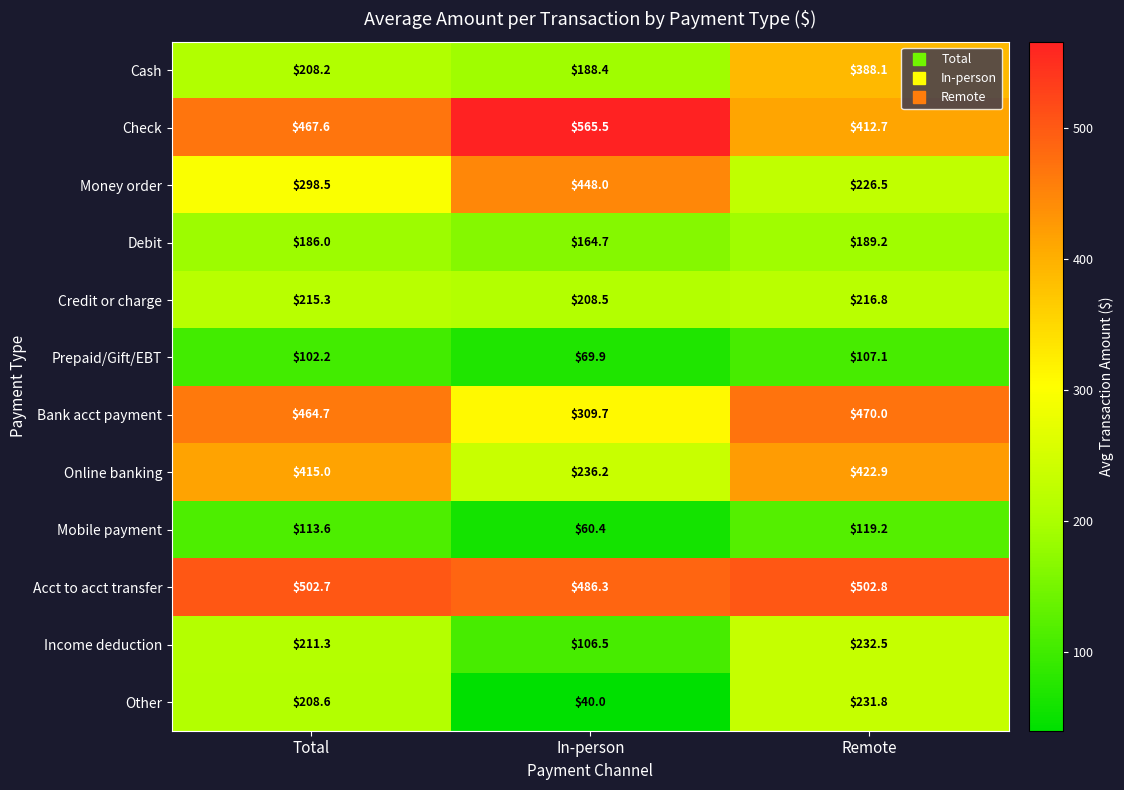

What is the sum of the Credit or charge values at In-person and Total?

423.8